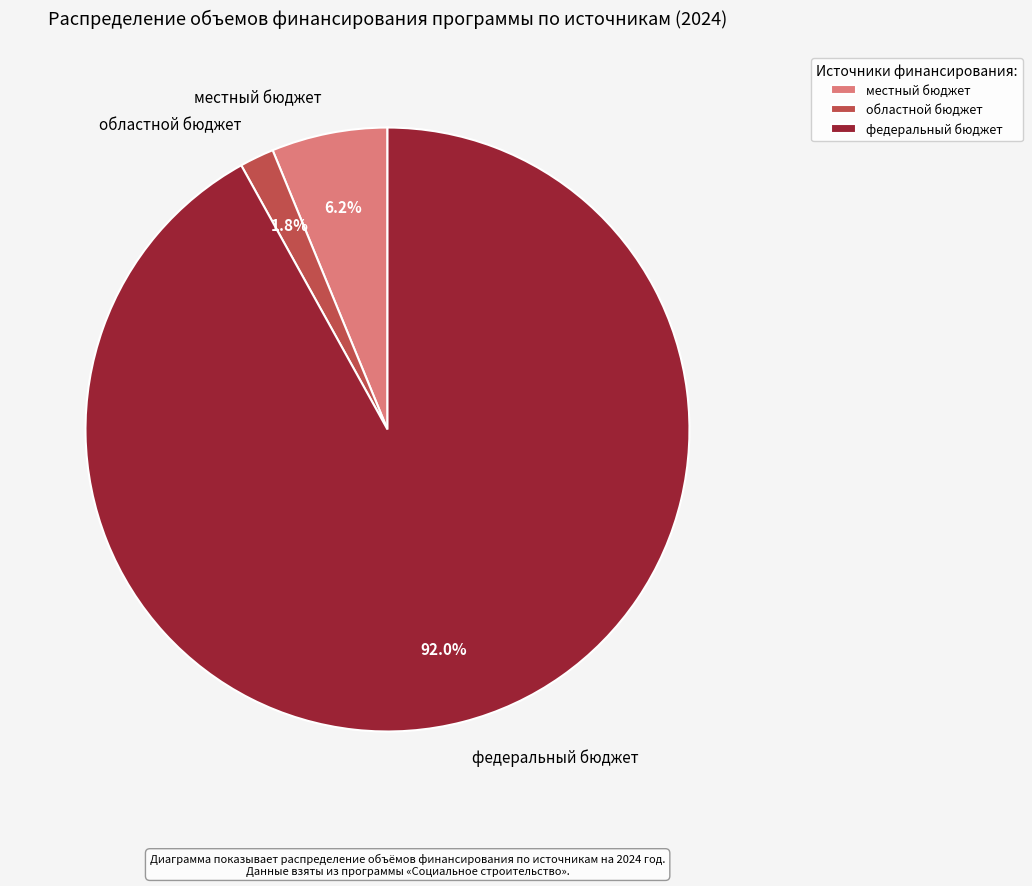

What percentage is the федеральный бюджет slice, to the nearest percent?

92%